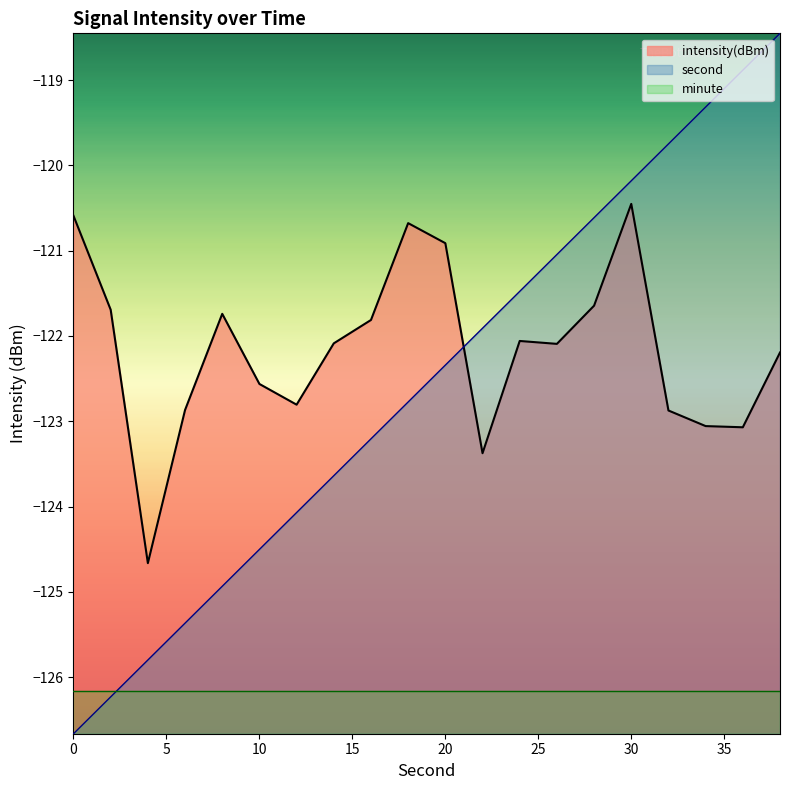

What is the average value of the second series?

-122.6